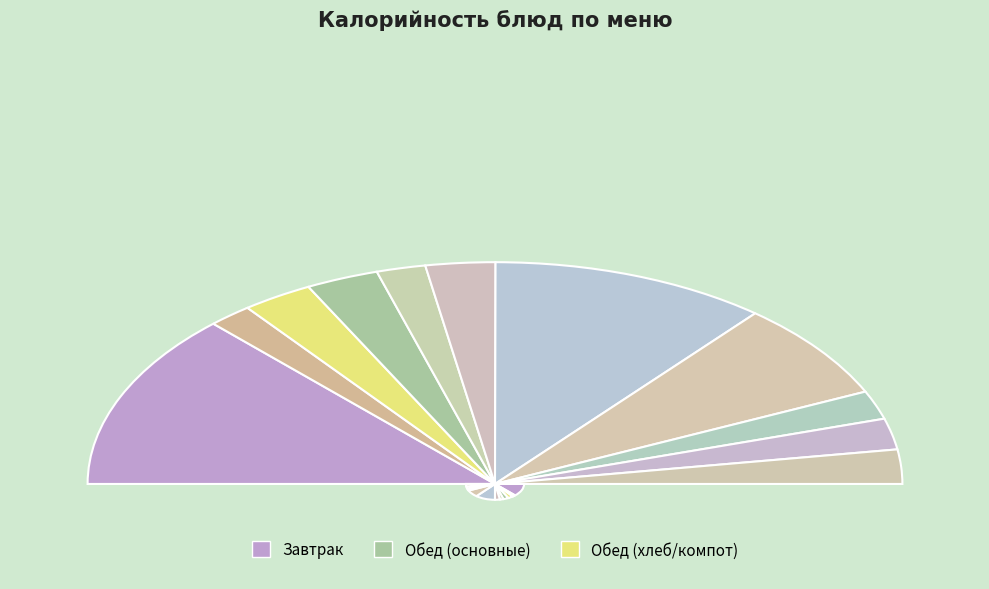

The хлеб пшеничный slice represents 1% of the pie. True or false?

False